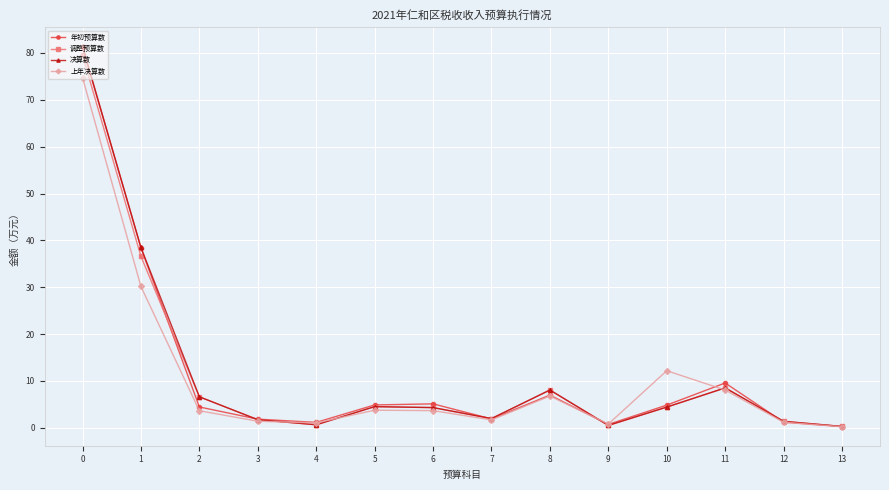

What value does the 调整预算数 series have at 12?

1.4